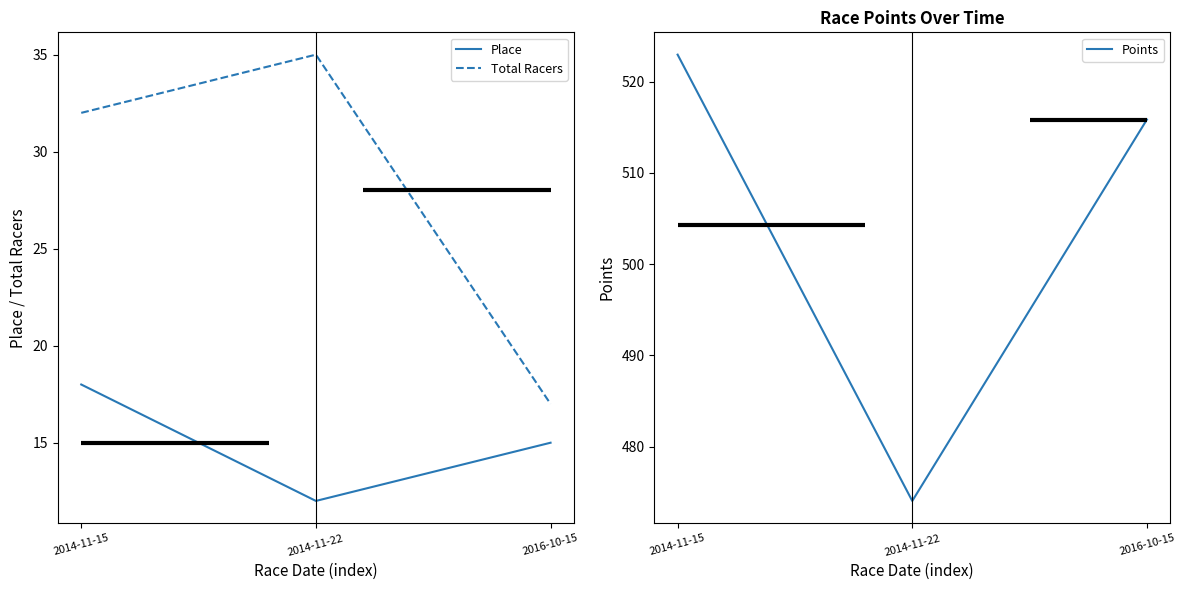

Rank the series at 2014-11-15 from highest to lowest value.

Points, Total Racers, Place